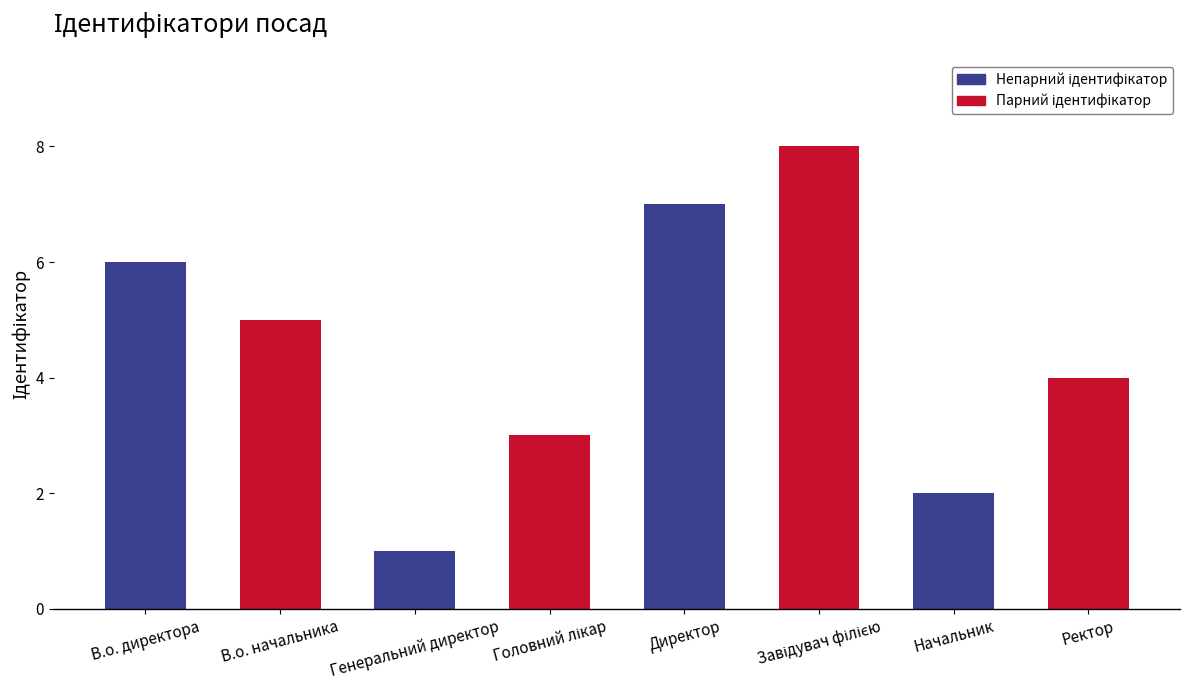

What is the label of the 3rd bar from the left?

Генеральний директор